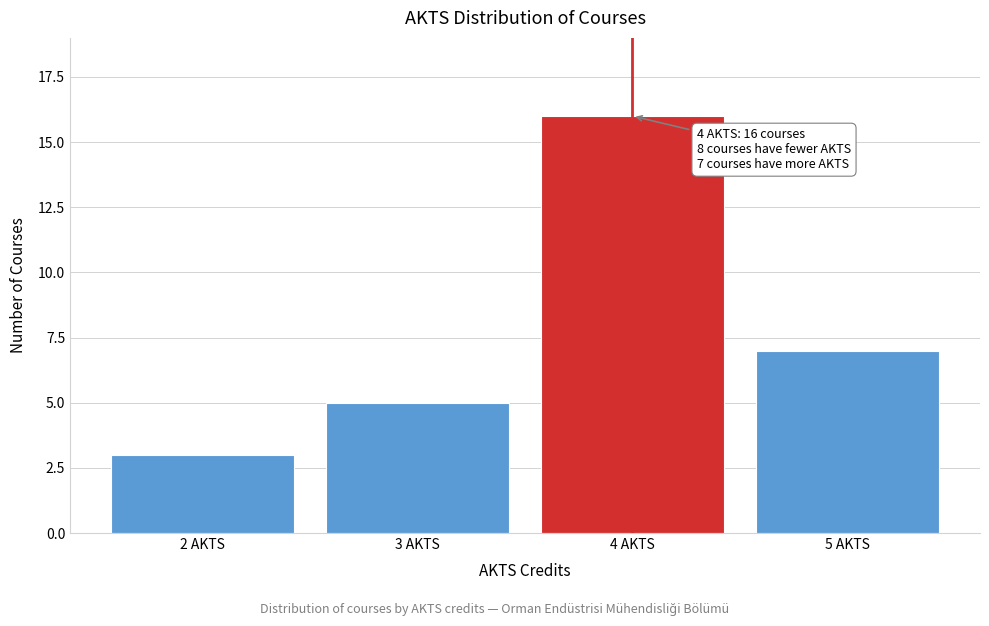

Reading left to right, transcribe all the data shown in this chart.

3	5	16	7